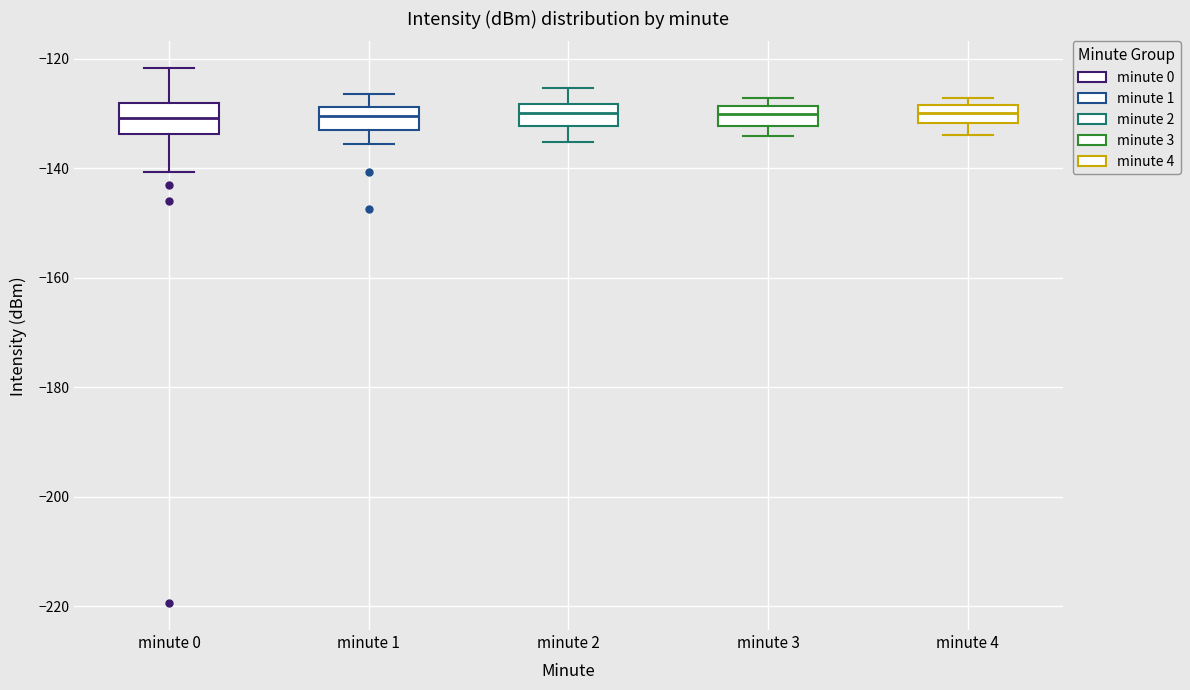

Where does the median line of the box for minute 3 sit on the y-axis? The values are not printed on the chart, so give them approximately, as read against the axis.

-130